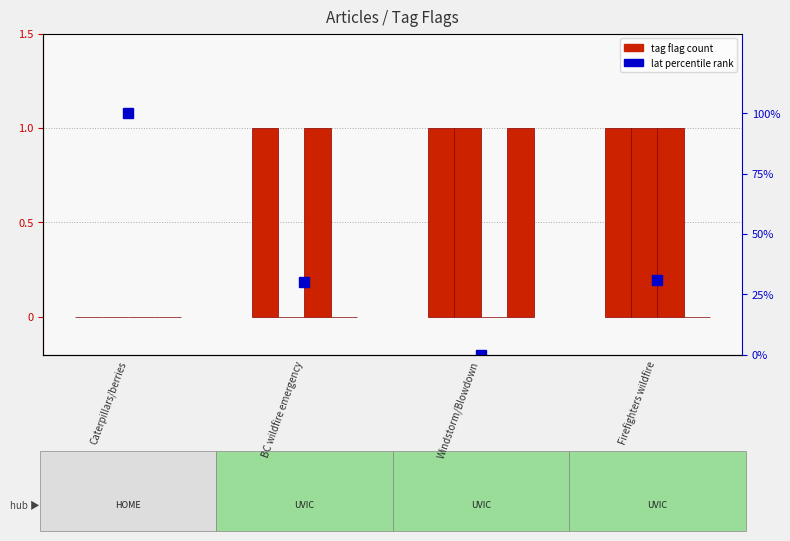

What is the approximate value of HEALTH at BC wildfire emergency?

1.0